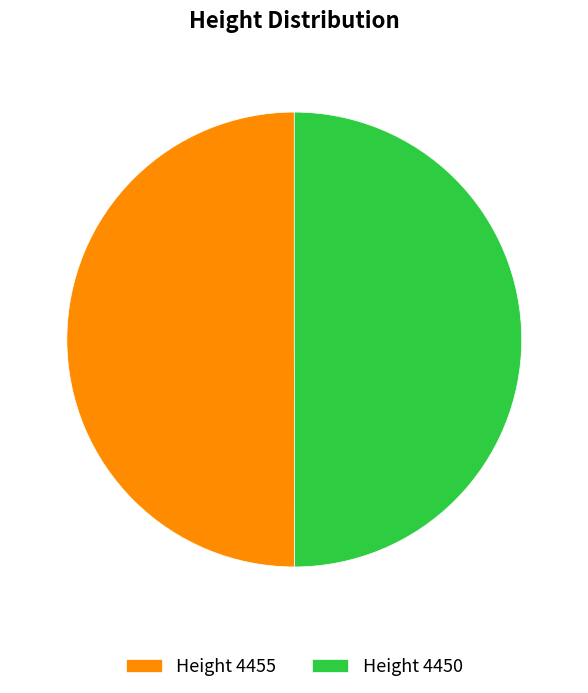

Combined, do Height 4455 and Height 4450 account for over 50%?

Yes